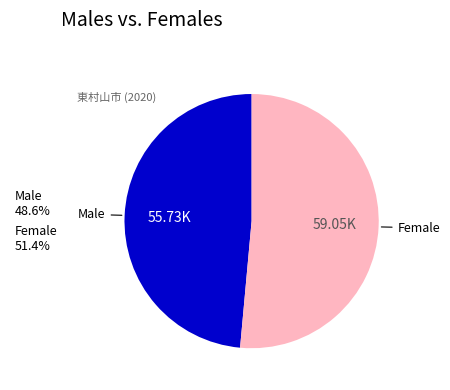

Does Male 48.6% represent more than half of the total?

No